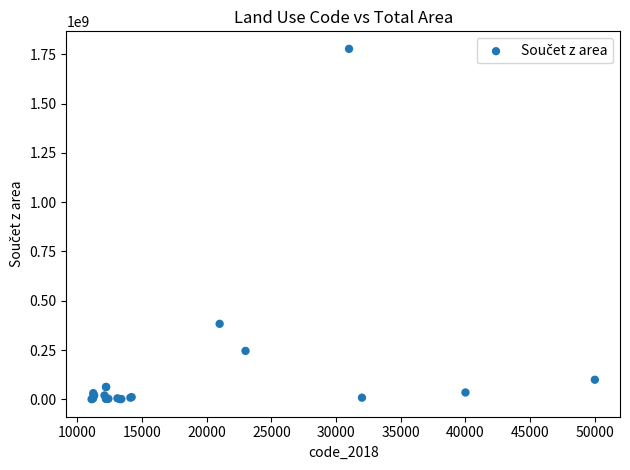

What Y value in the scatter plot is closest to 889060406?

382951719.2